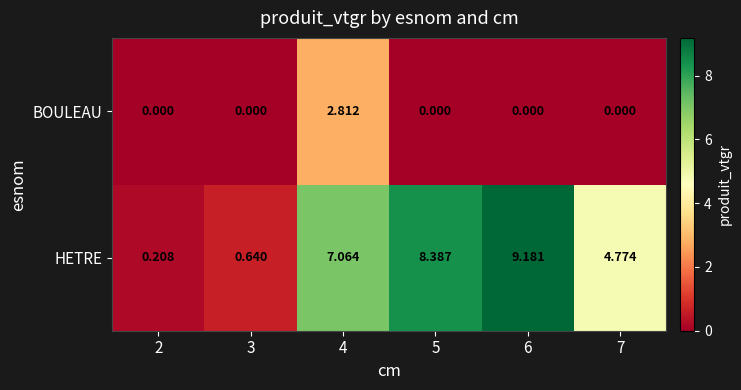

At 2, list the series in order from largest to smallest.

HETRE, BOULEAU